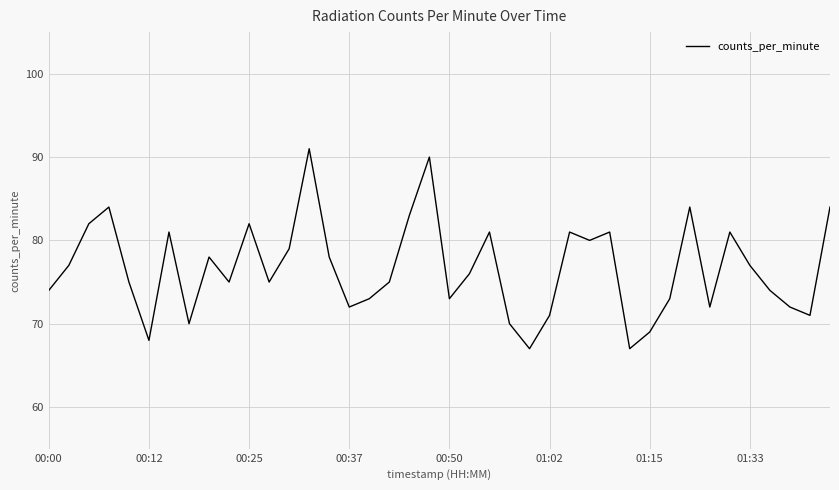

What is the difference between the maximum and minimum values?

24